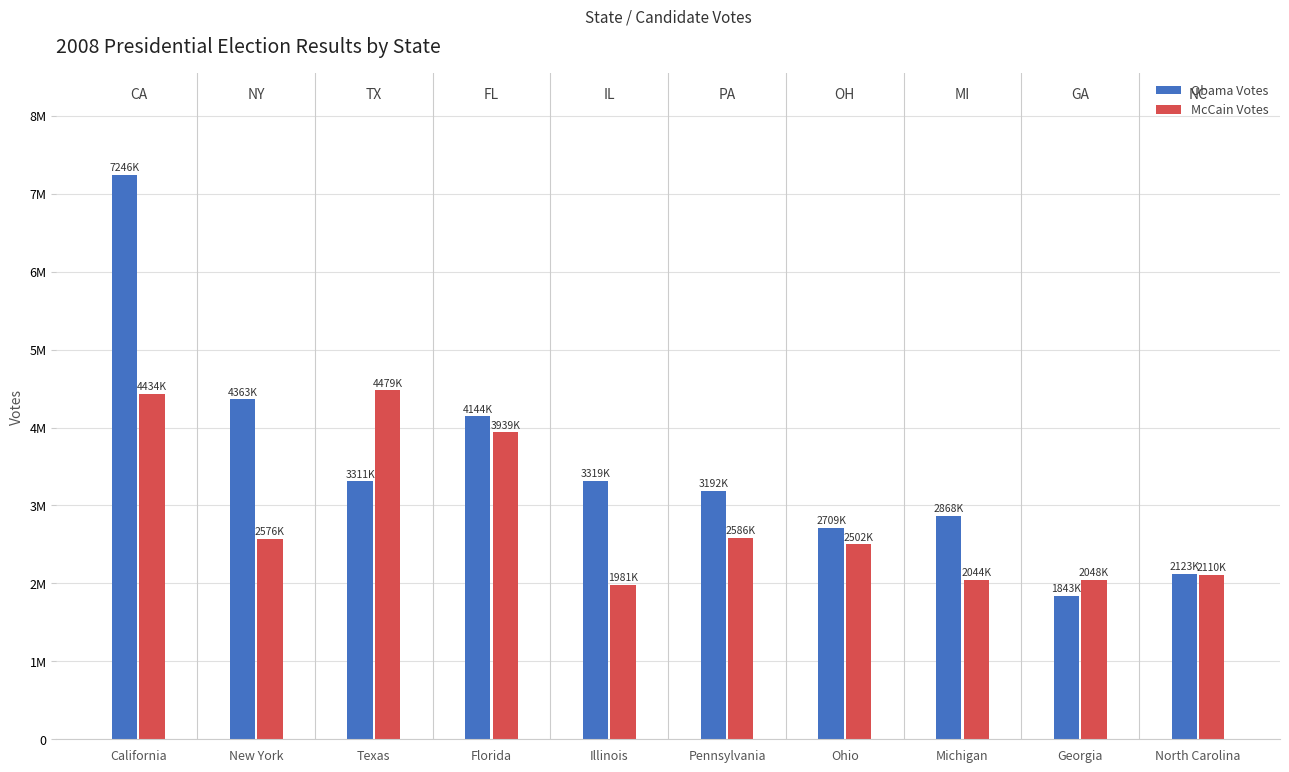

Is it true that McCain Votes equals 1722958 at Pennsylvania?

False